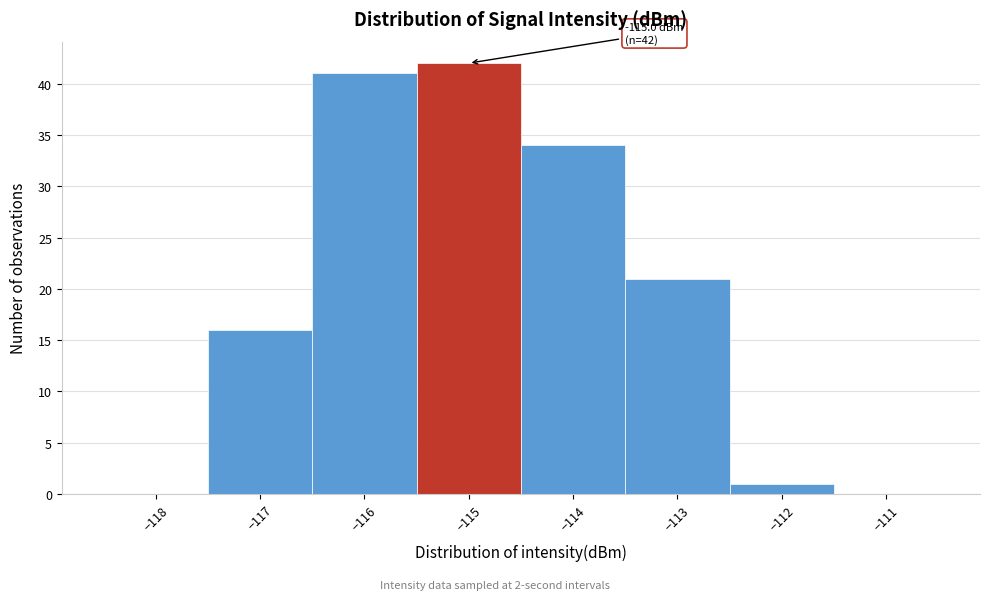

Over which range of the x-axis is the bar tallest?

-115.5 to -114.5